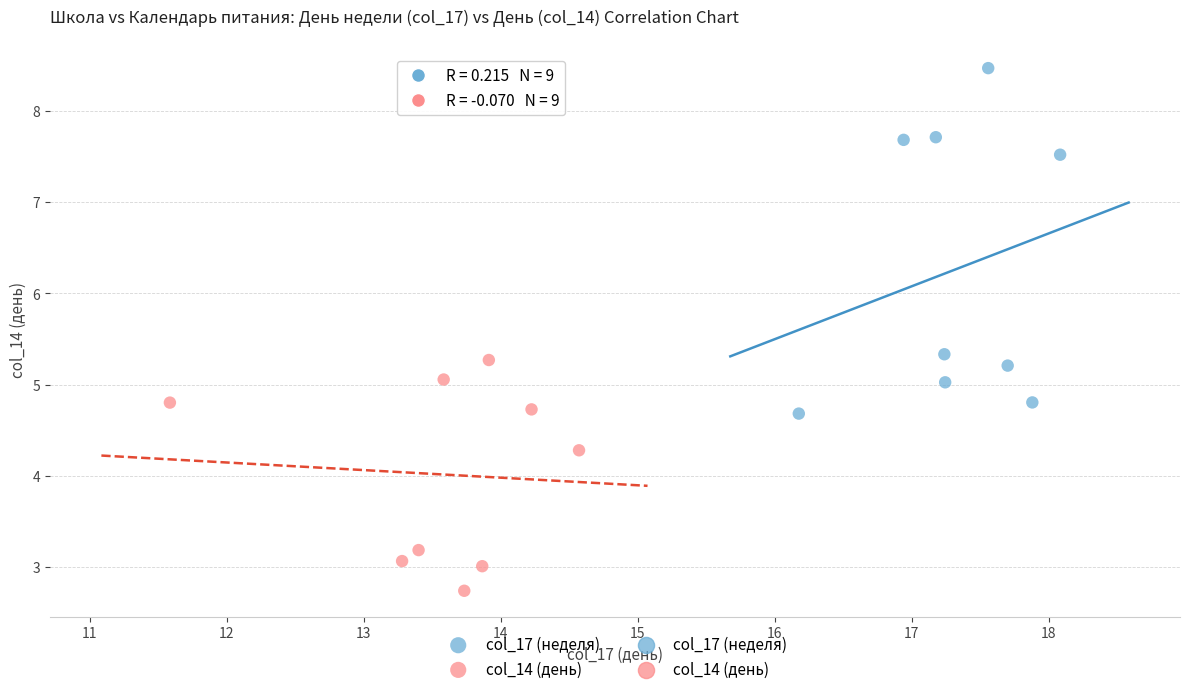

Which series contains the lowest Y value?

col_14 (день)